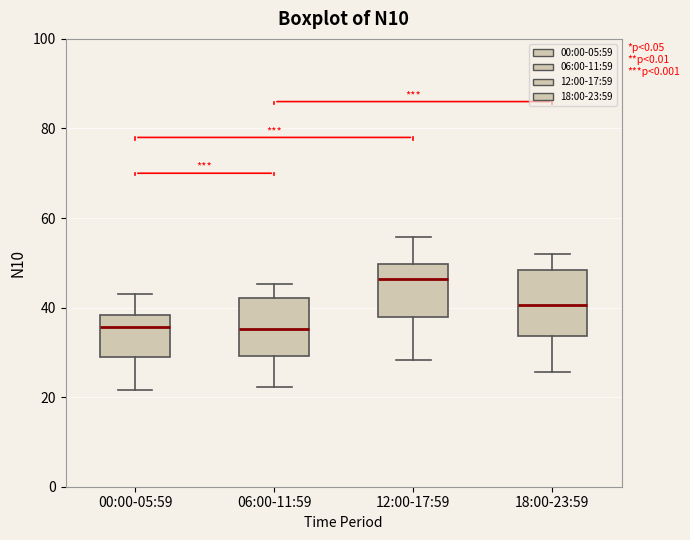

Reading left to right, transcribe this box plot: for each box, give where its median line is, the range the box spans, and where its two whiskers end, as read against the y-axis. The values are not printed on the chart, so give them approximately, as read against the axis.

00:00-05:59: median 36, box 30 to 38, whiskers 22 to 42
06:00-11:59: median 36, box 30 to 42, whiskers 22 to 46
12:00-17:59: median 46, box 38 to 50, whiskers 28 to 56
18:00-23:59: median 40, box 34 to 48, whiskers 26 to 52